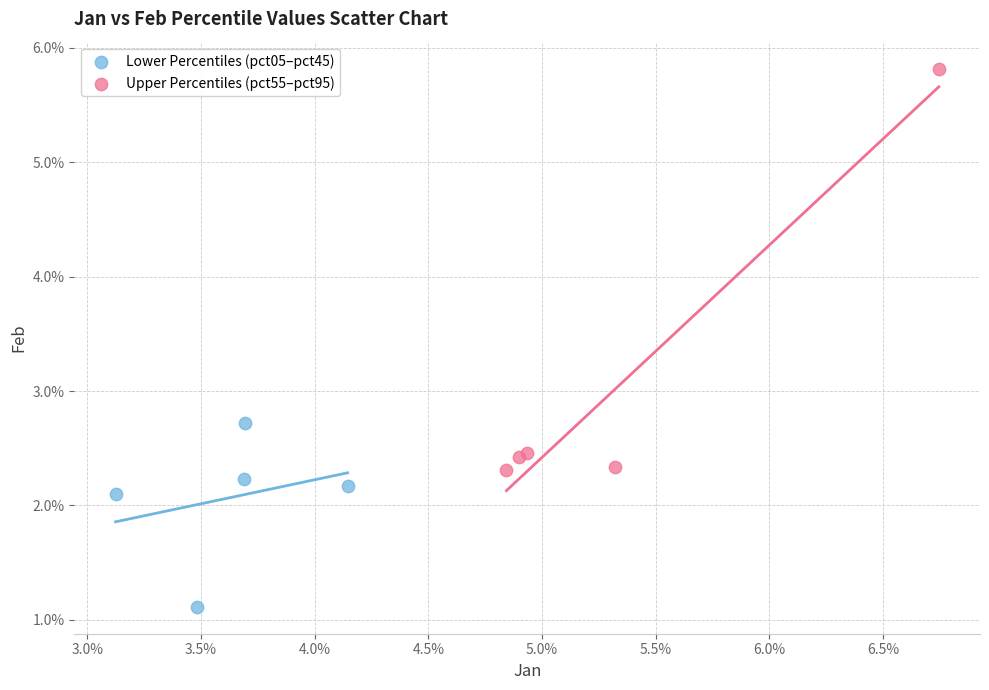

Which series has the widest spread of Y values?

Upper Percentiles (pct55–pct95)